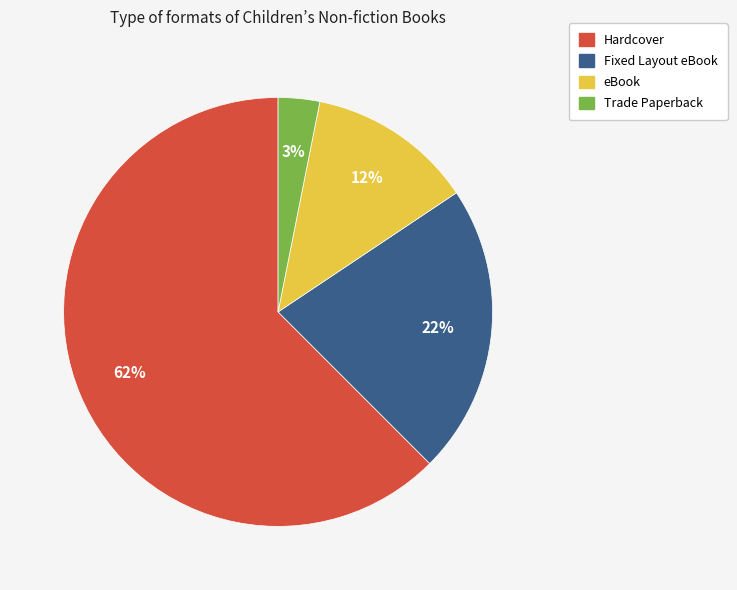

To the nearest percent, what portion does Trade Paperback represent?

3%